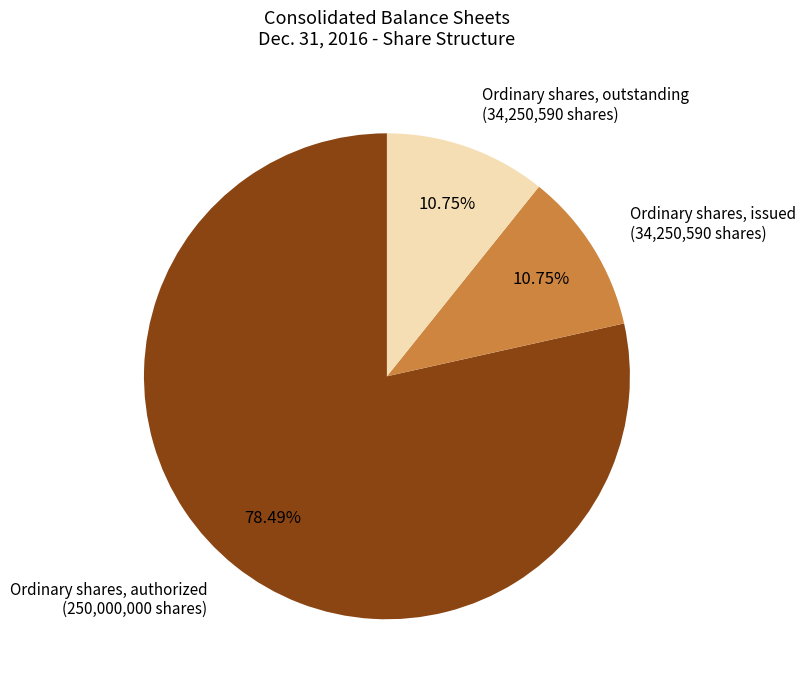

What is the largest slice in the pie chart?

Ordinary shares, authorized